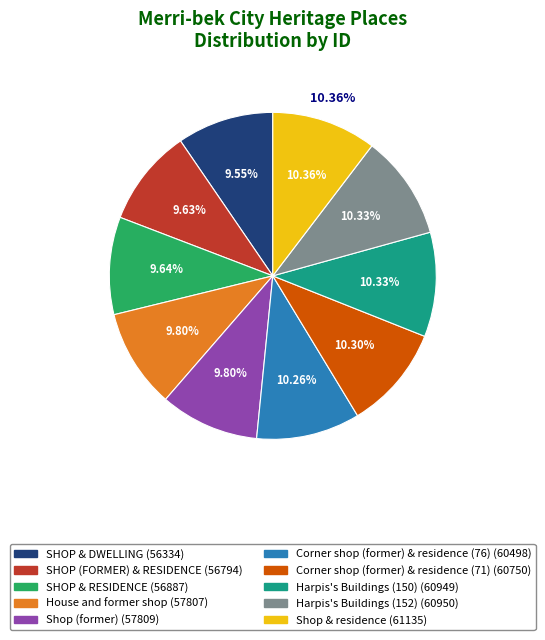

True or false: Harpis's Buildings (150) accounts for 10% of the total.

True